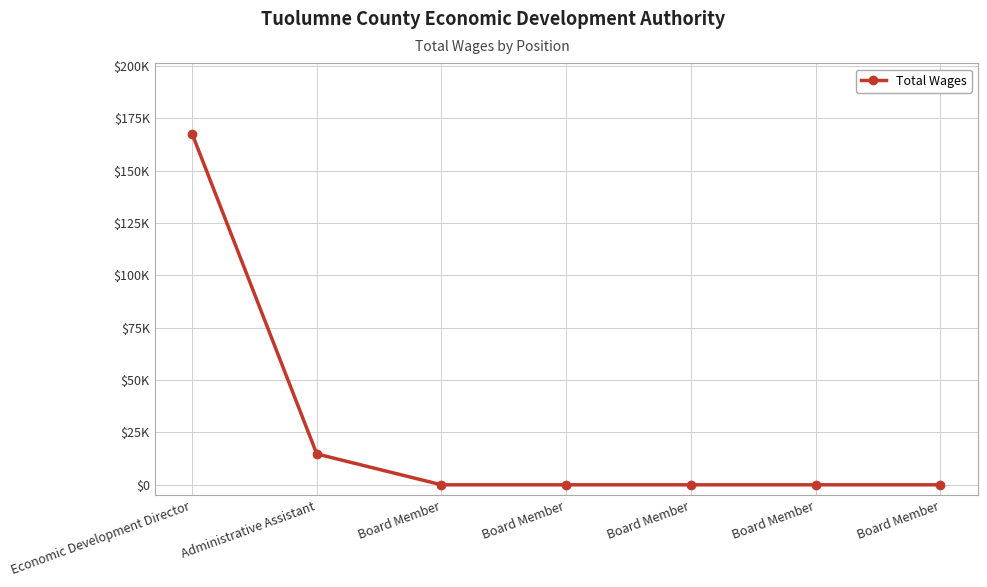

Which category has the lowest value across all series?

Board Member